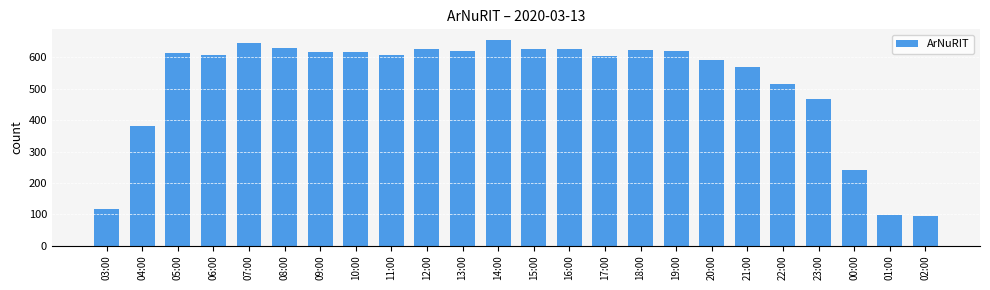

What is the average value?

518